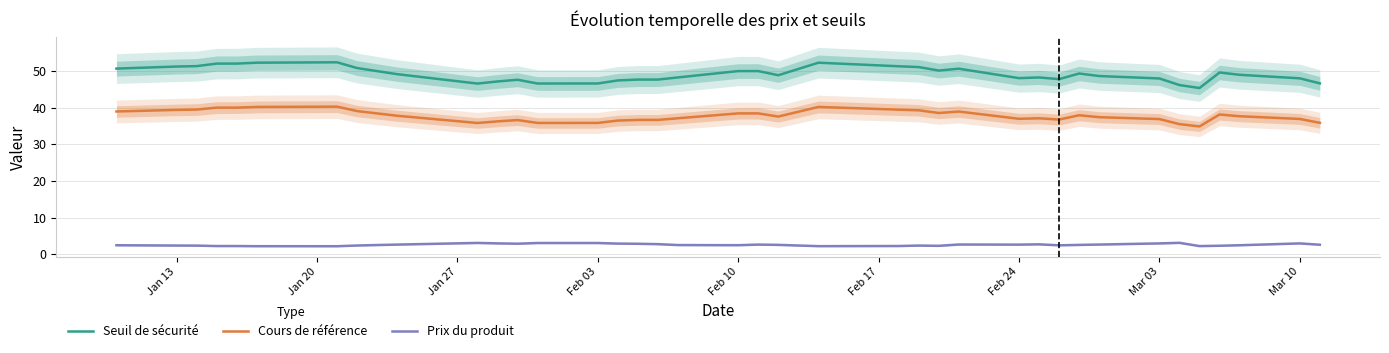

How many values in the Seuil de sécurité series exceed 48?

25